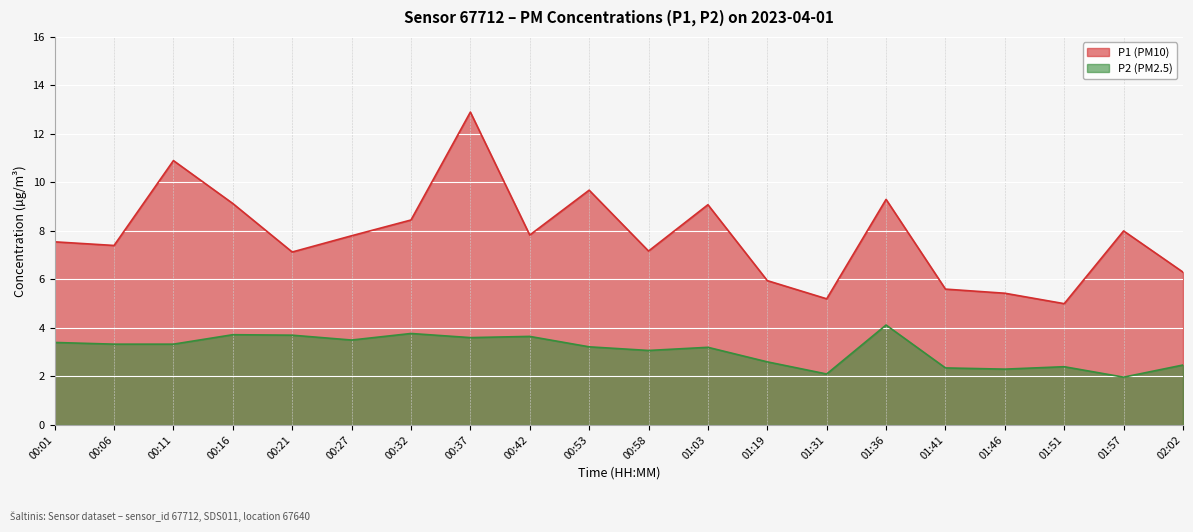

In P2, how many points are higher than both neighbors (excluding endpoints)?

6